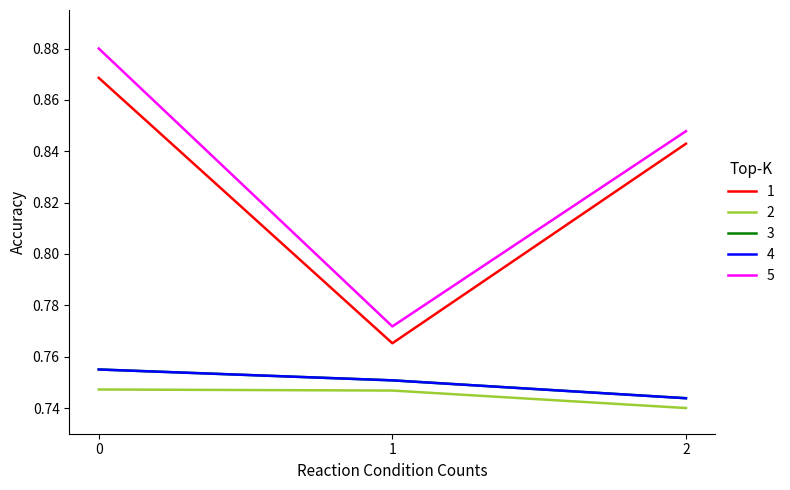

At which category does the chart reach its peak across all series?

0